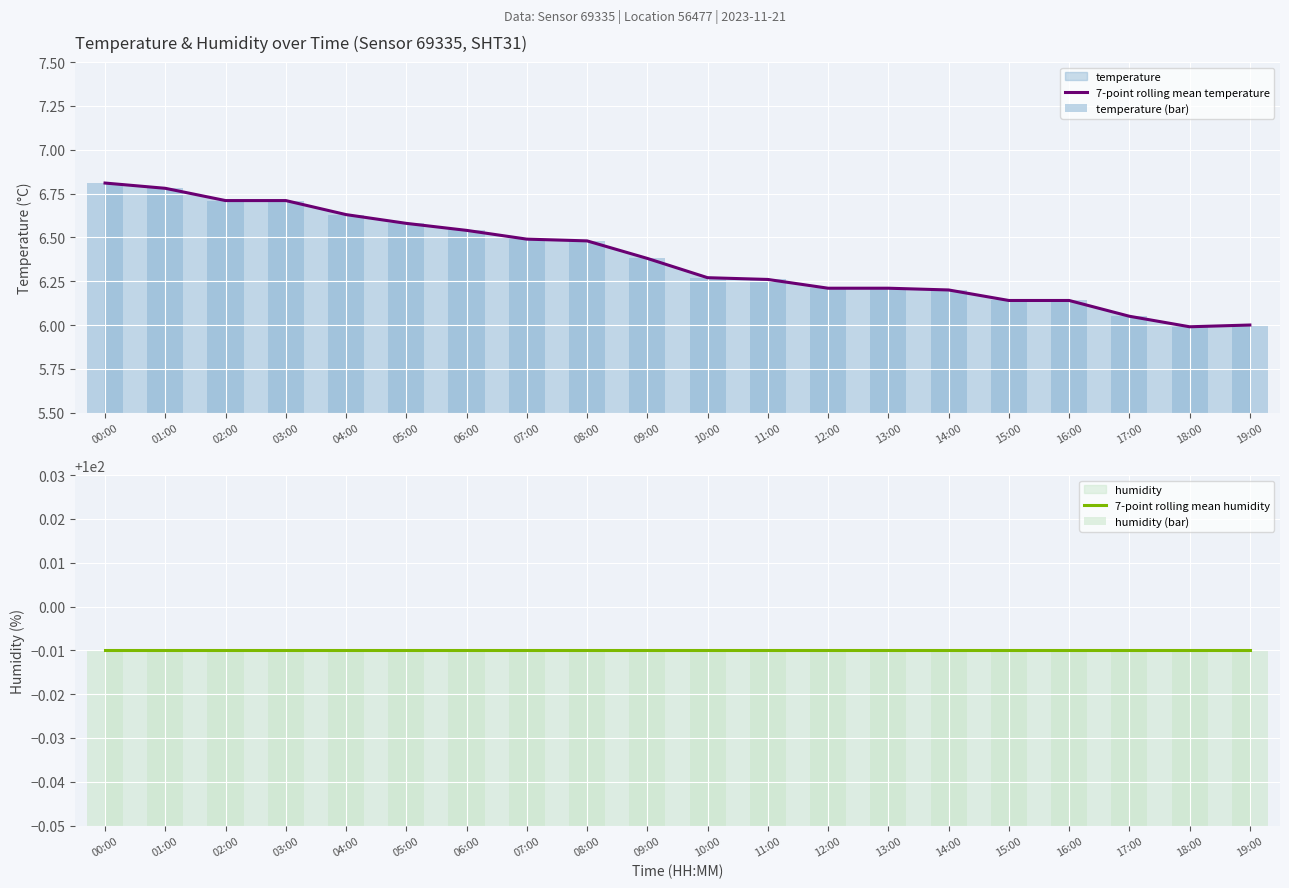

What is the spread (max minus min) of values at 15:00?

93.8